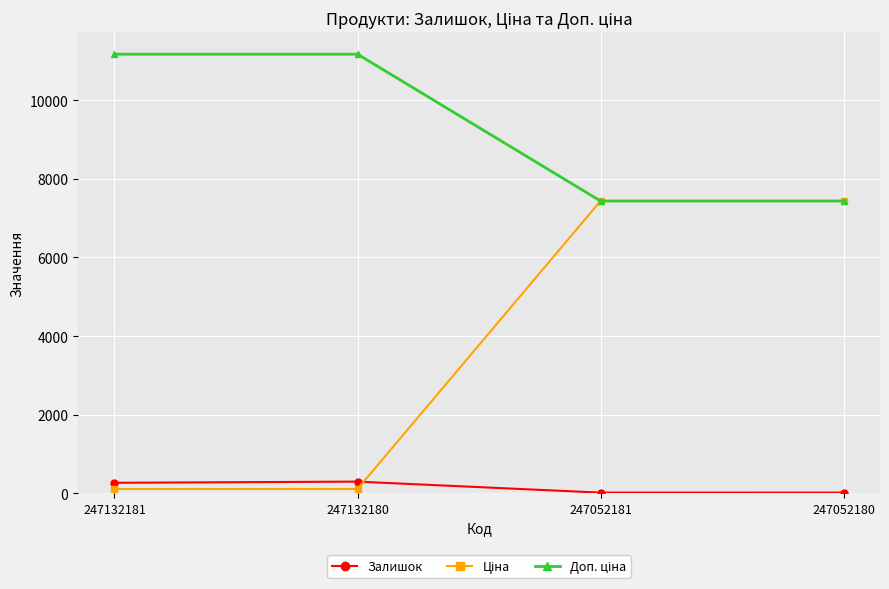

At how many categories does at least one series exceed 1266?

4